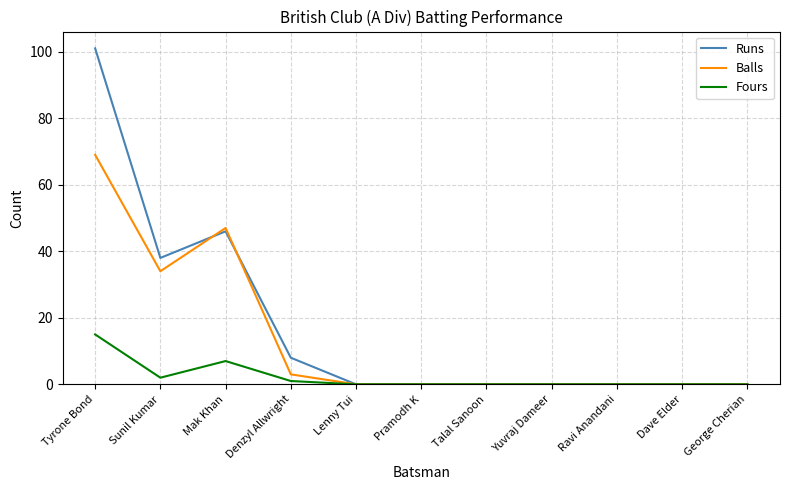

Reading left to right, transcribe all the data shown in this chart.

Runs: Tyrone Bond=101	Sunil Kumar=38	Mak Khan=46	Denzyl Allwright=8	Lenny Tui=0	Pramodh K=0	Talal Sanoon=0	Yuvraj Dameer=0	Ravi Anandani=0	Dave Elder=0	George Cherian=0
Balls: Tyrone Bond=69	Sunil Kumar=34	Mak Khan=47	Denzyl Allwright=3	Lenny Tui=0	Pramodh K=0	Talal Sanoon=0	Yuvraj Dameer=0	Ravi Anandani=0	Dave Elder=0	George Cherian=0
Fours: Tyrone Bond=15	Sunil Kumar=2	Mak Khan=7	Denzyl Allwright=1	Lenny Tui=0	Pramodh K=0	Talal Sanoon=0	Yuvraj Dameer=0	Ravi Anandani=0	Dave Elder=0	George Cherian=0